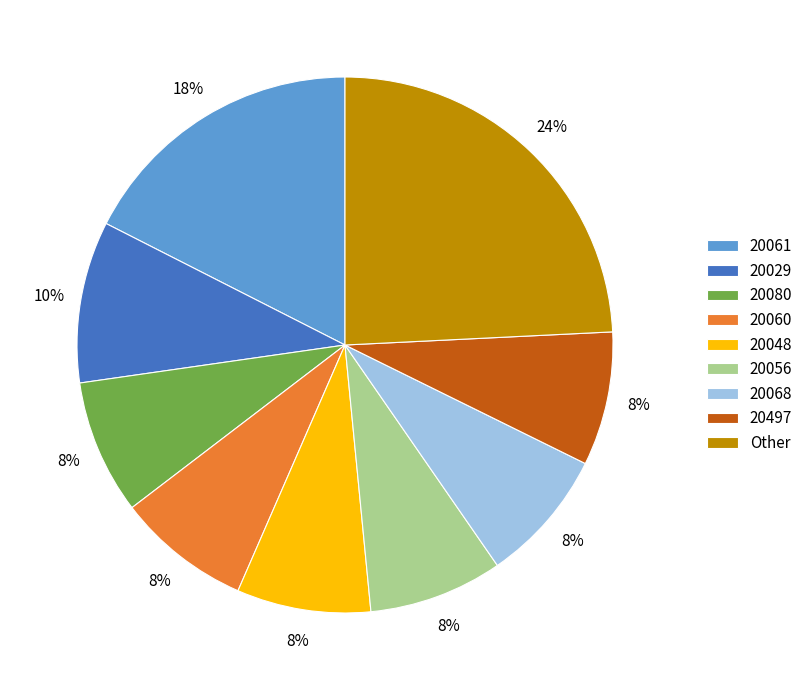

Which category has the biggest portion of the pie?

Other